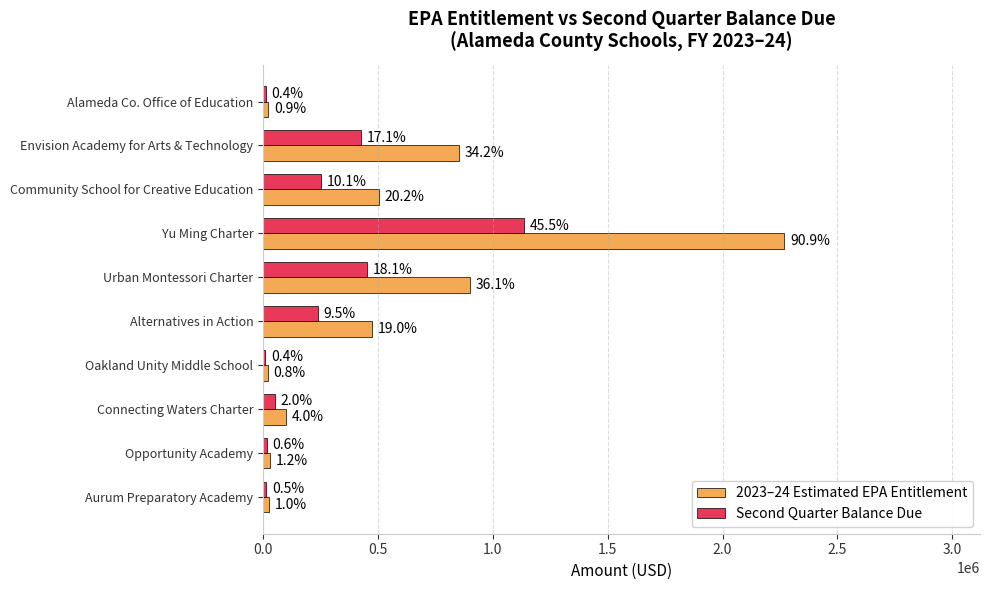

What are all the series names shown in the legend?

2023–24 Estimated EPA Entitlement, Second Quarter Balance Due